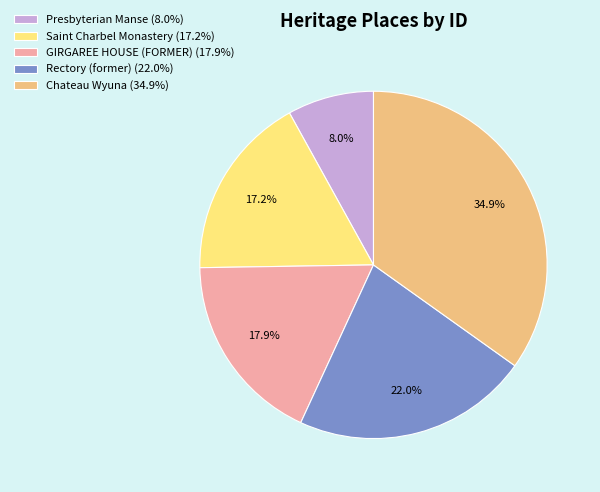

Count the number of slices in the pie.

5